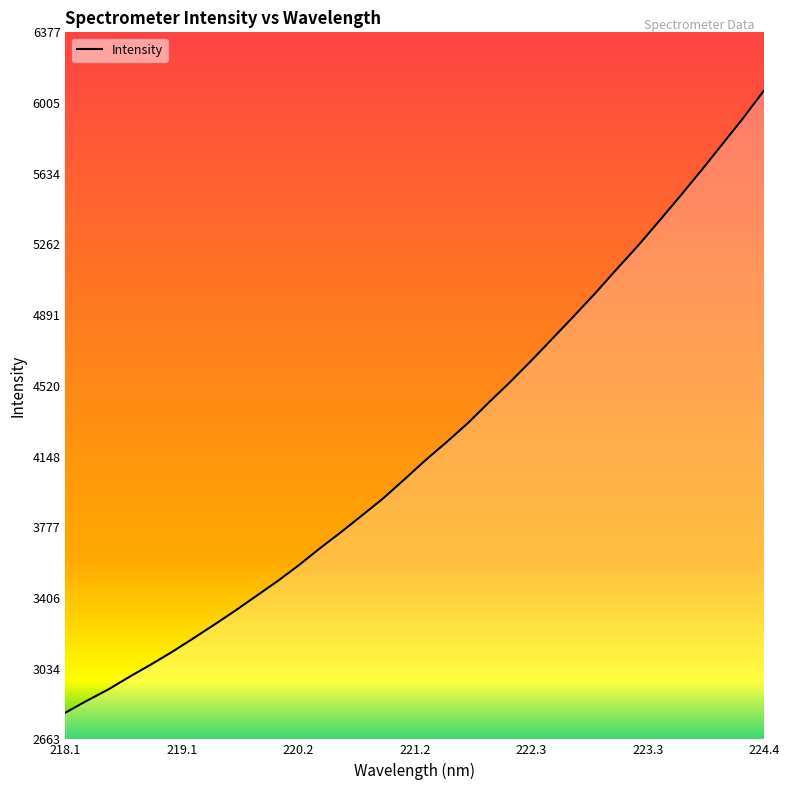

What is the difference between the maximum and minimum values?

3270.1